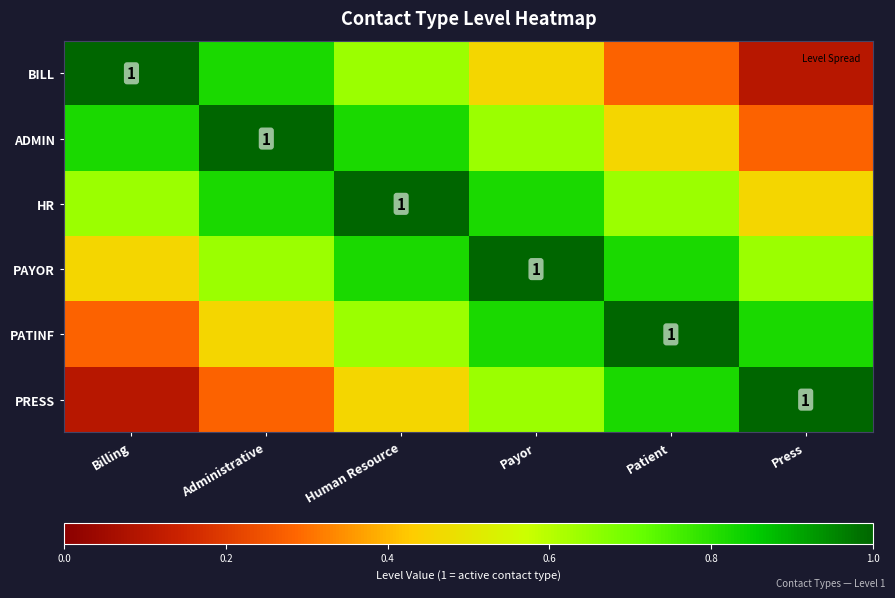

At how many categories does at least one series exceed 0?

6